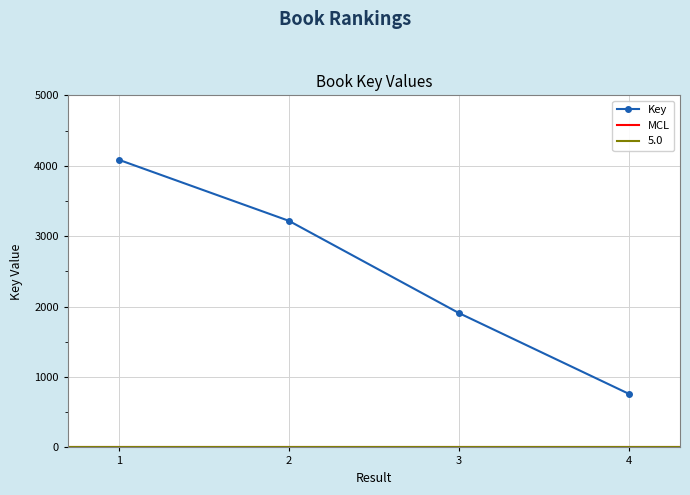

What is the value of the 2nd point from the left?

3218